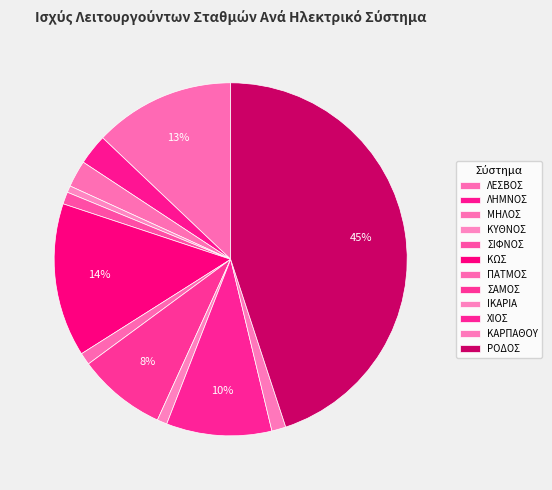

How many slices are in this pie chart?

12